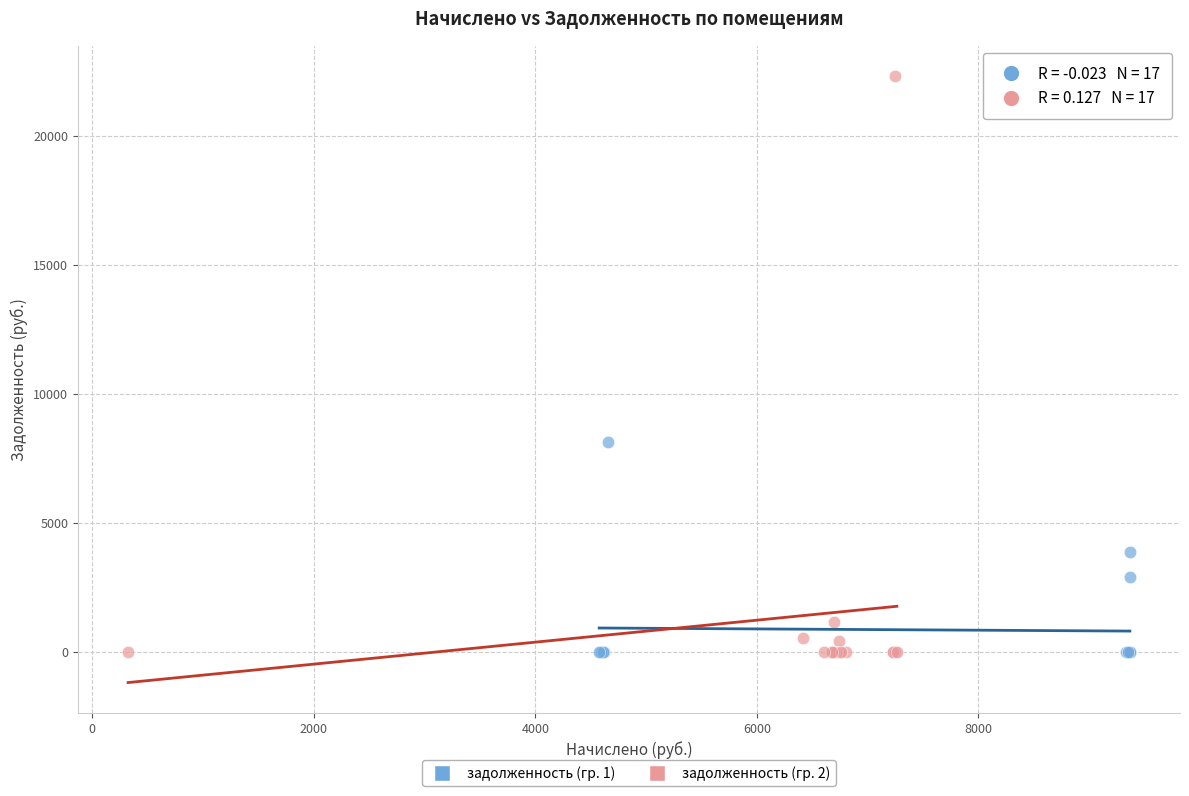

Which series contains the highest Y value?

задолженность (гр. 2)